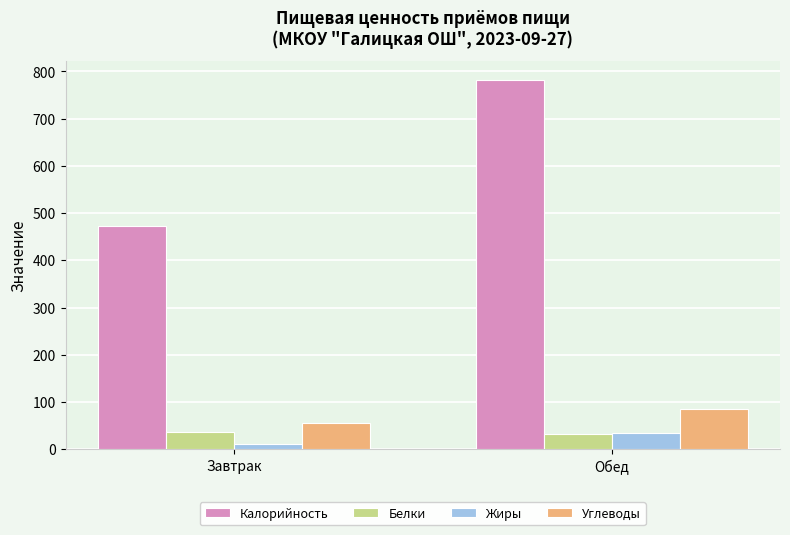

Where is Жиры nearest to the value 23?

Завтрак